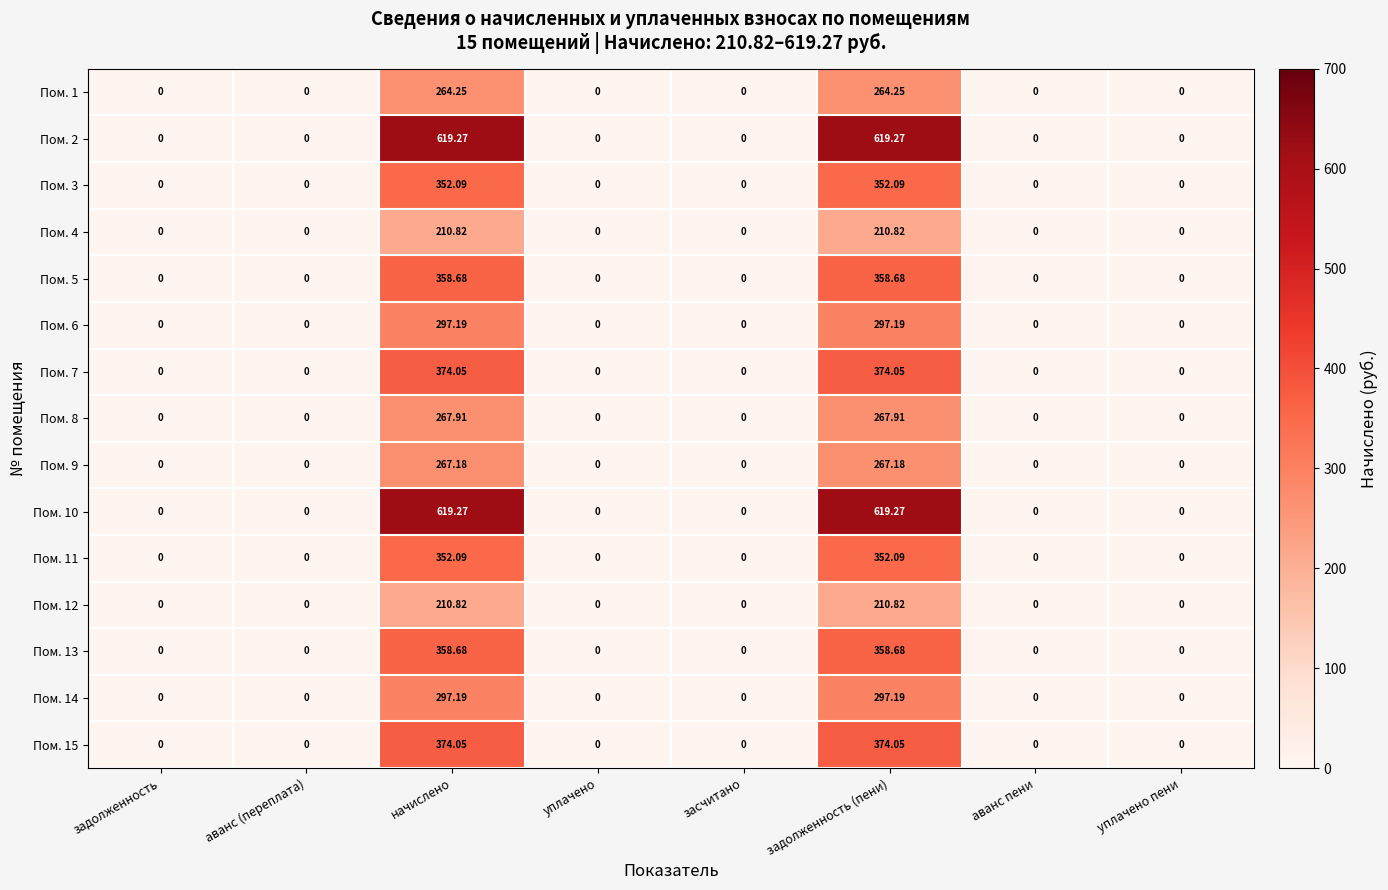

Count the number of categories in the chart.

8